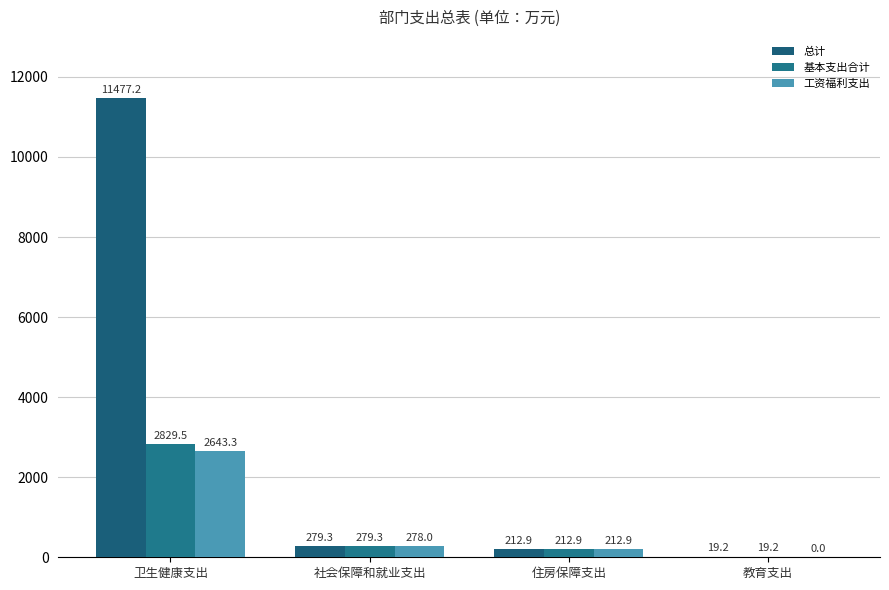

At which category is the sum across all series the highest?

卫生健康支出